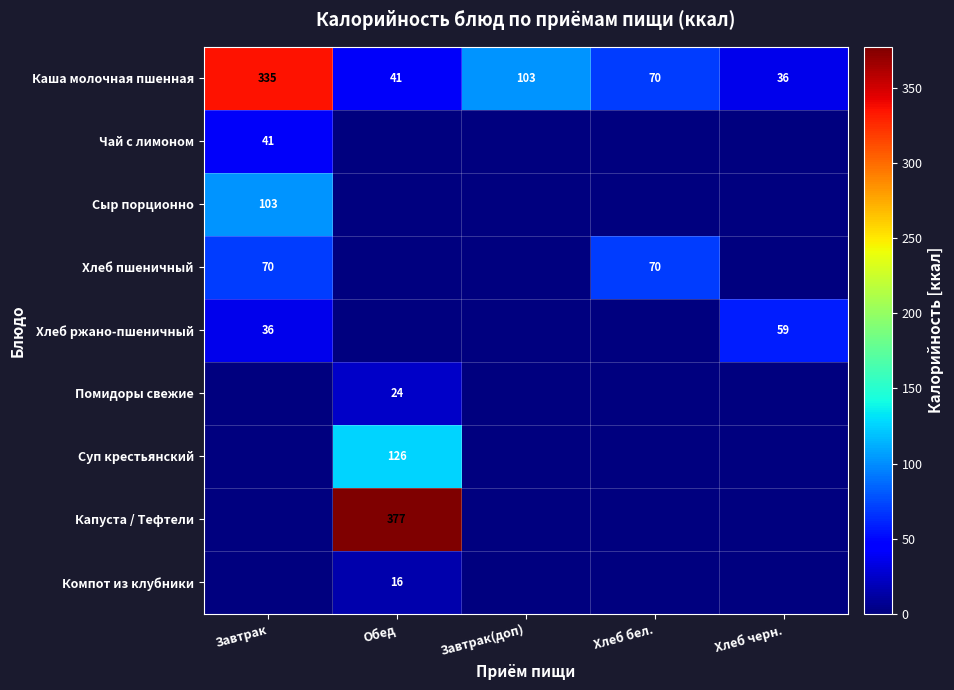

List the labels in order of Каша молочная пшенная value, largest first.

Завтрак, Завтрак(доп), Хлеб бел., Обед, Хлеб черн.